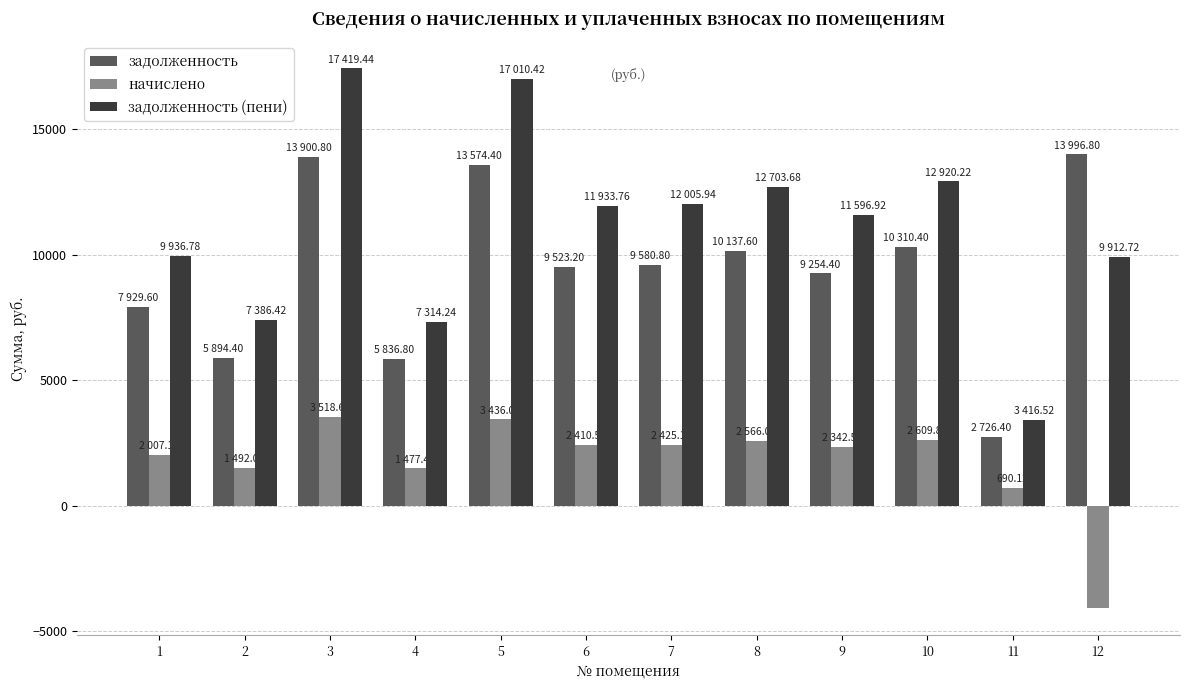

What are all the series names shown in the legend?

задолженность, начислено, задолженность (пени)